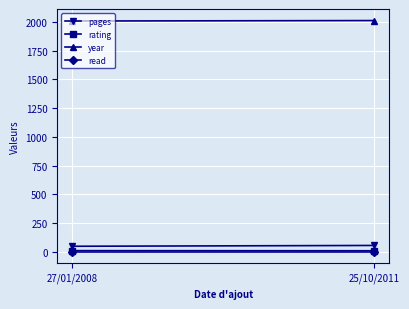

What position from the left is 27/01/2008?

1